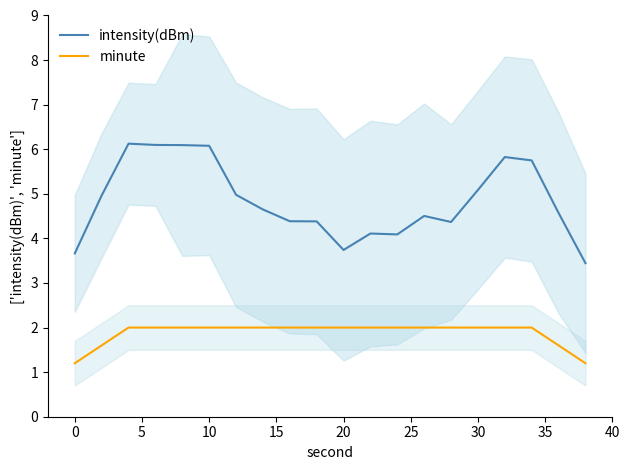

What is the difference between the maximum and second lowest values in the intensity(dBm) series?

2.5